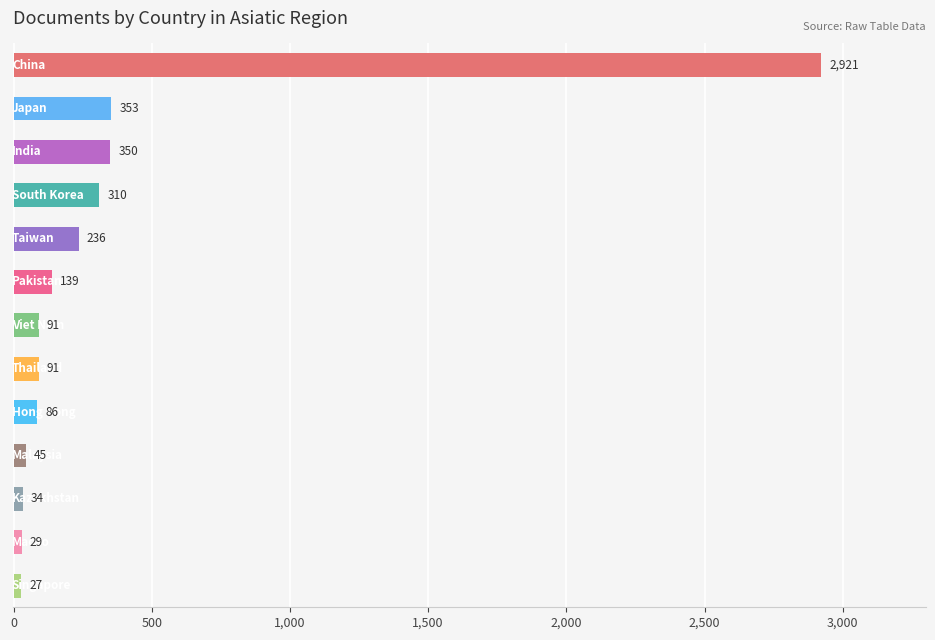

What is the average value?

362